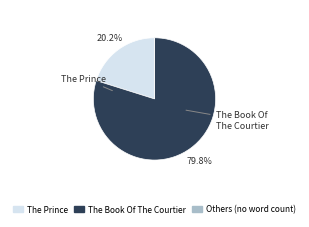

True or false: The Book Of The Courtier accounts for 80% of the total.

True